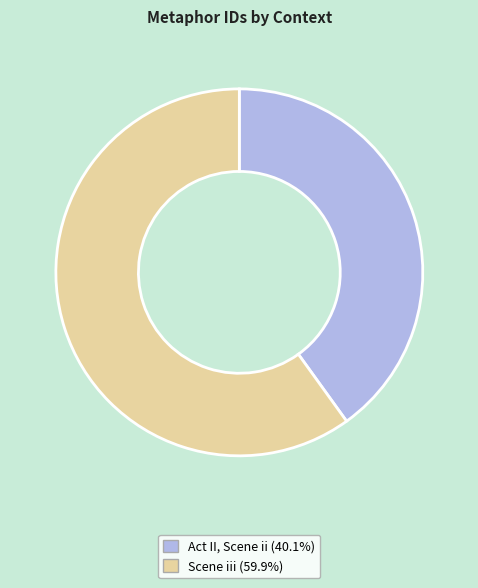

Which slice is the smallest?

Act II, Scene ii